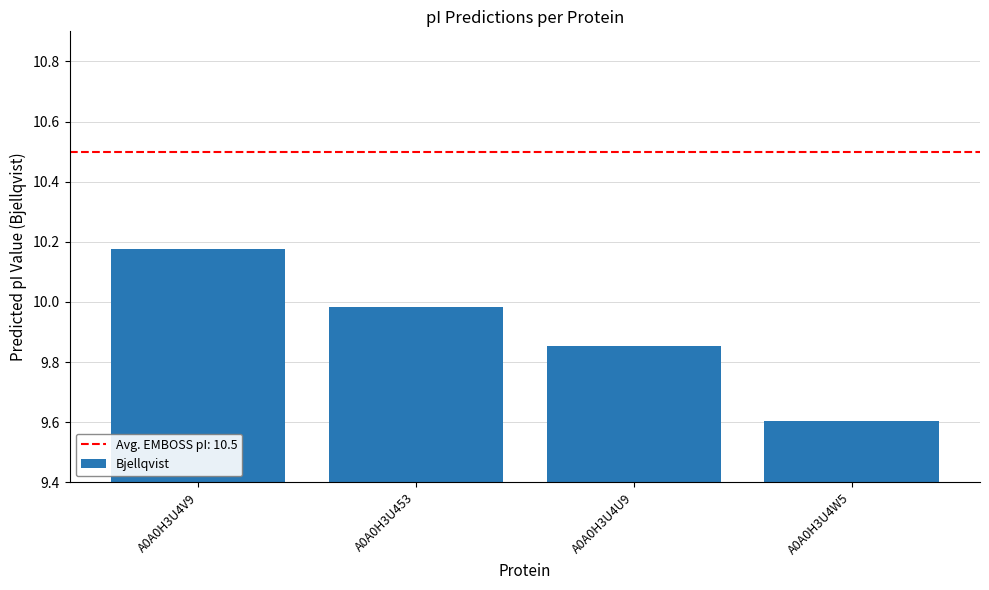

What is the difference between the second highest and minimum values?

0.4